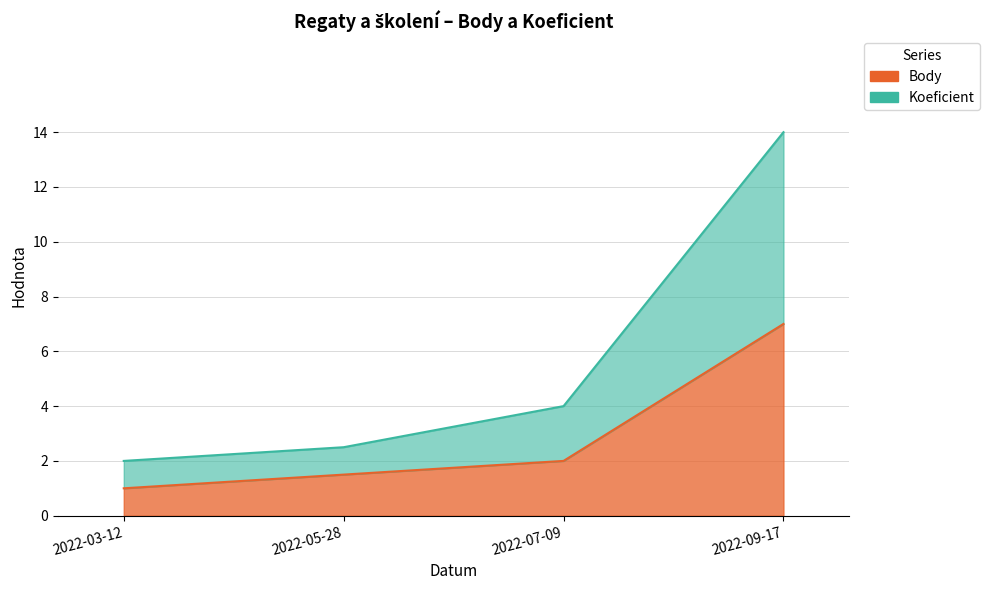

The value of Body at 2022-09-17 is 2.1. True or false?

False